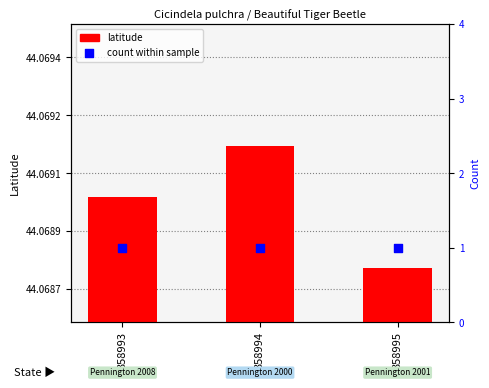

What are all the series names shown in the legend?

latitude, count within sample